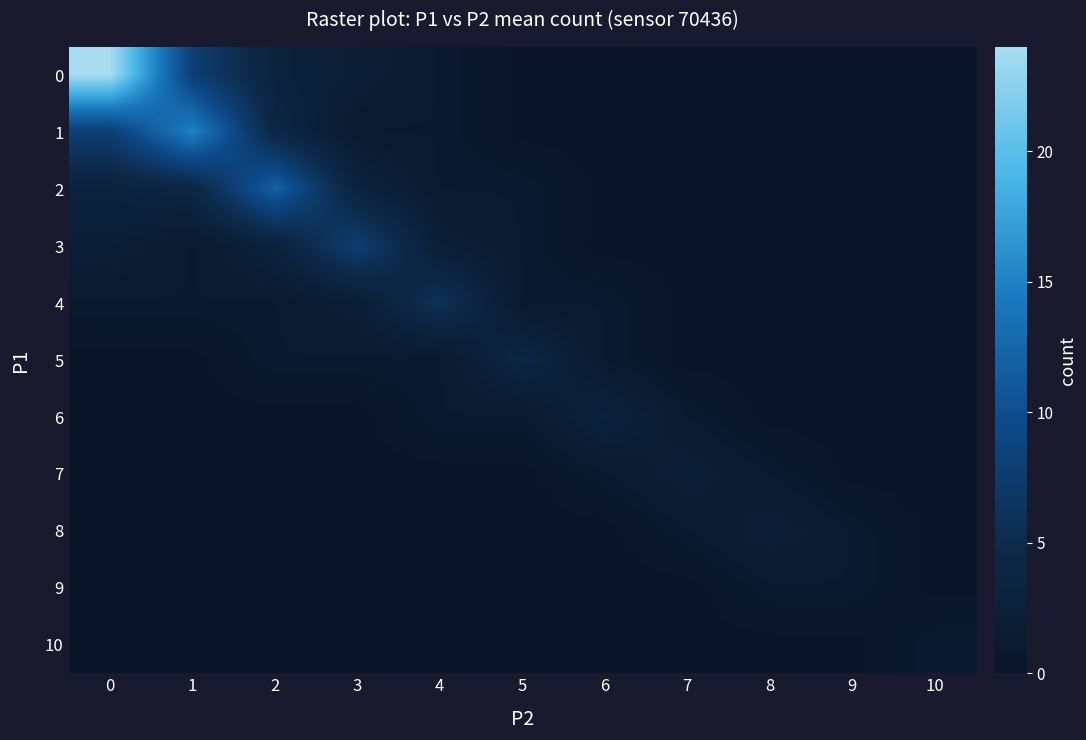

At how many categories does at least one series exceed 23?

1